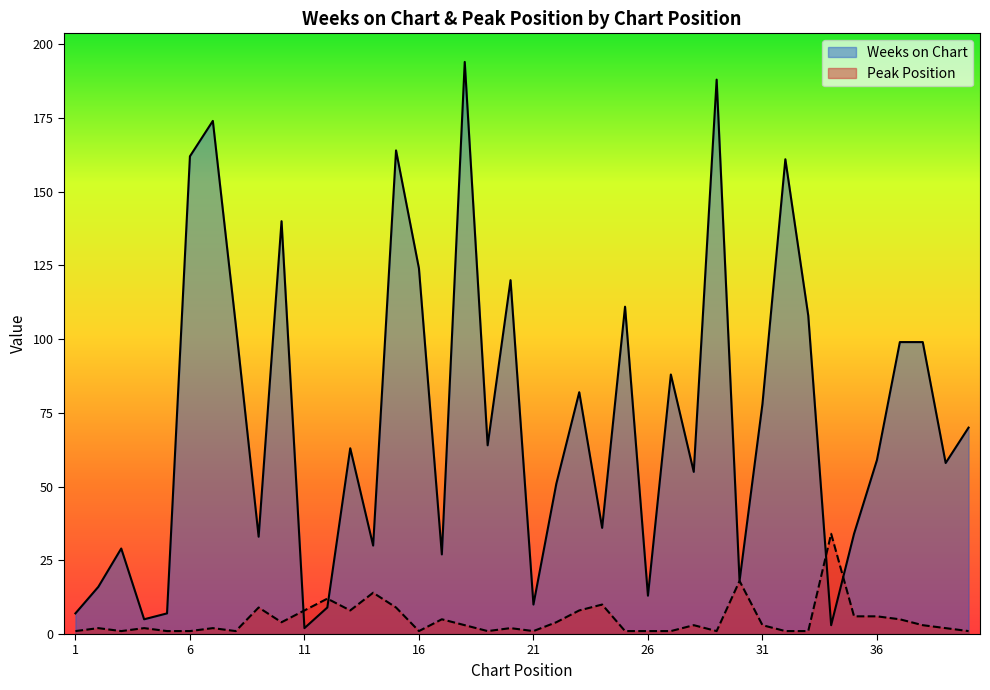

The value of Peak Position at 15 is 4. True or false?

False